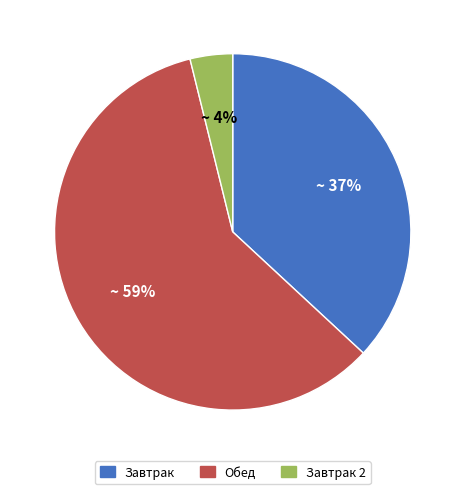

Is there a majority slice in this chart?

Yes